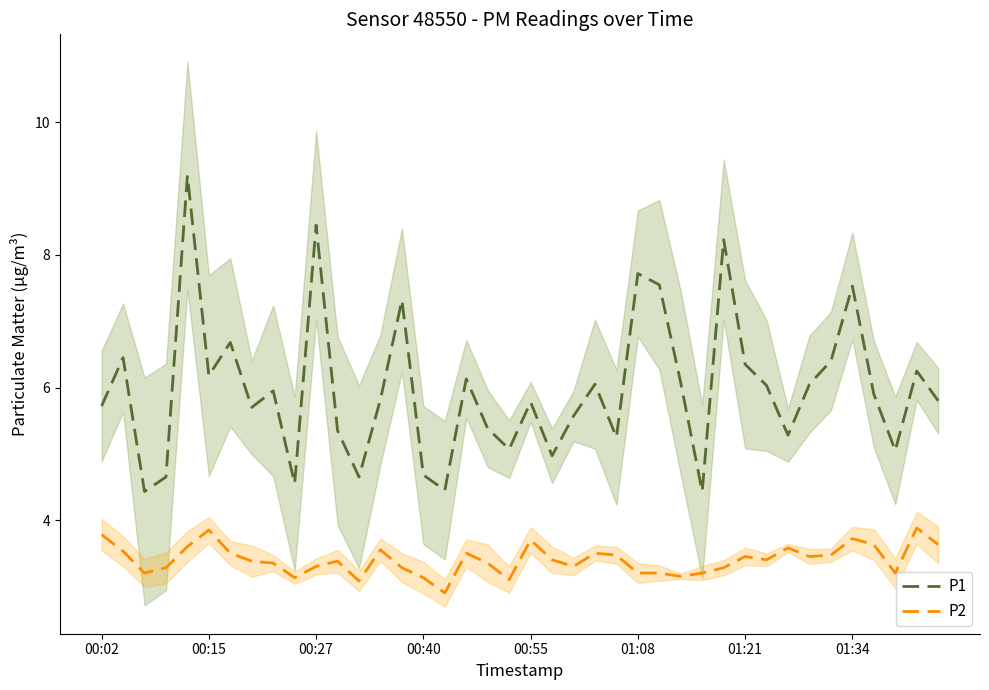

Count the number of categories in the chart.

40